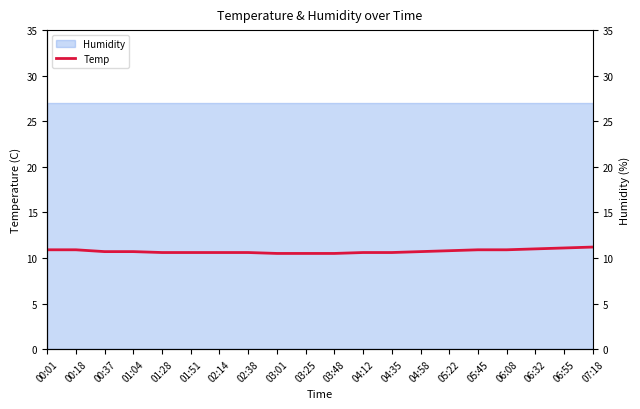

How many lines are shown in the chart?

1